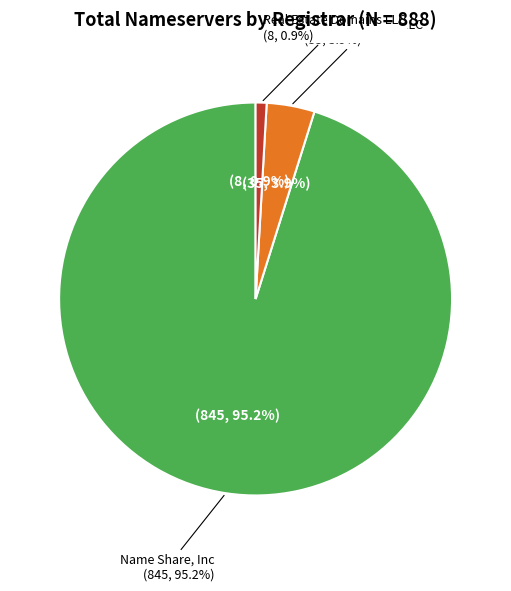

Which slice is the largest?

Name Share, Inc